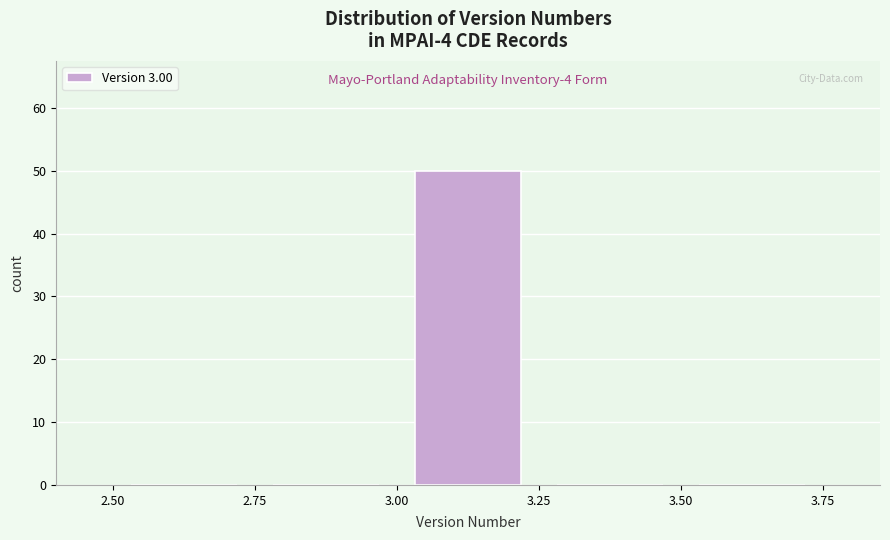

Which range on the x-axis has the tallest bar?

3.00 to 3.25